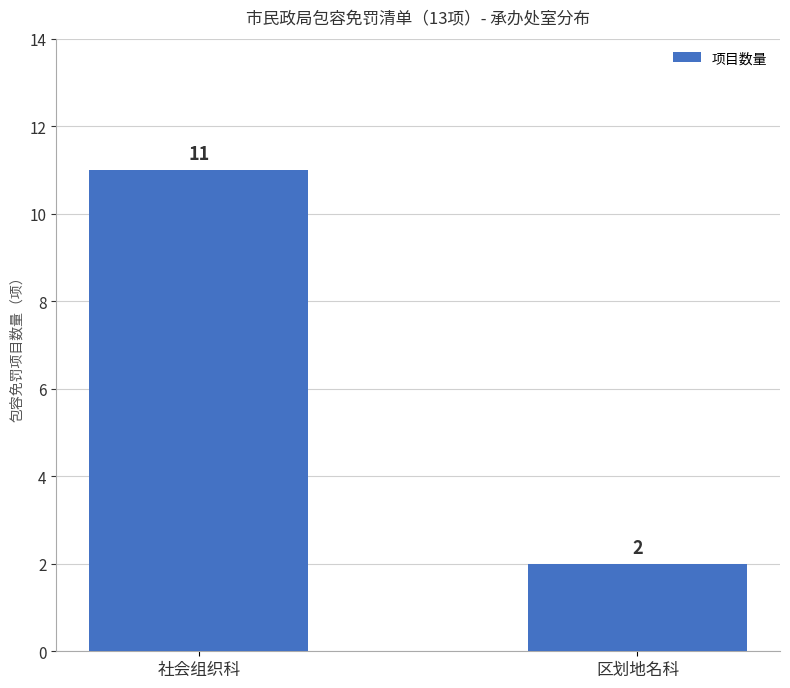

What is the ratio of the value at 区划地名科 to the value at 社会组织科?

0.2